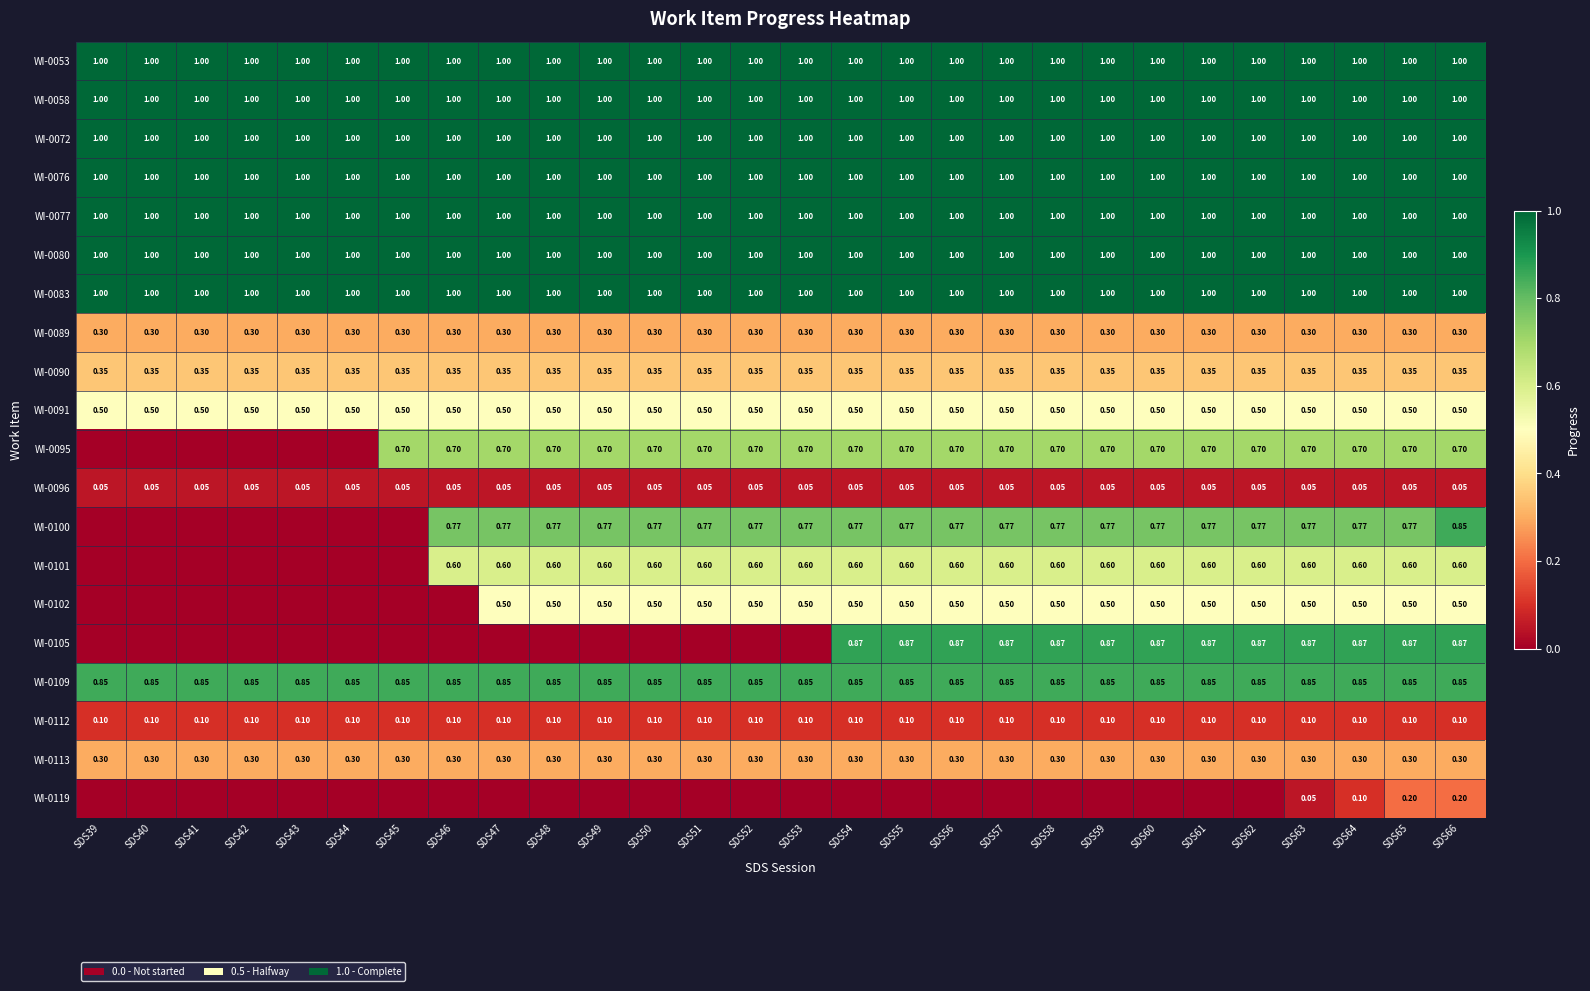

What is the difference between the highest and lowest values at SDS49?

1.0